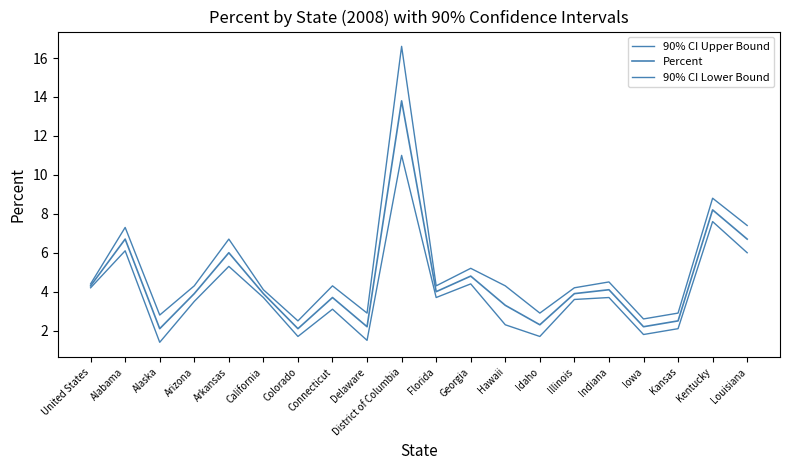

What is the total value across all series at Iowa?

6.6